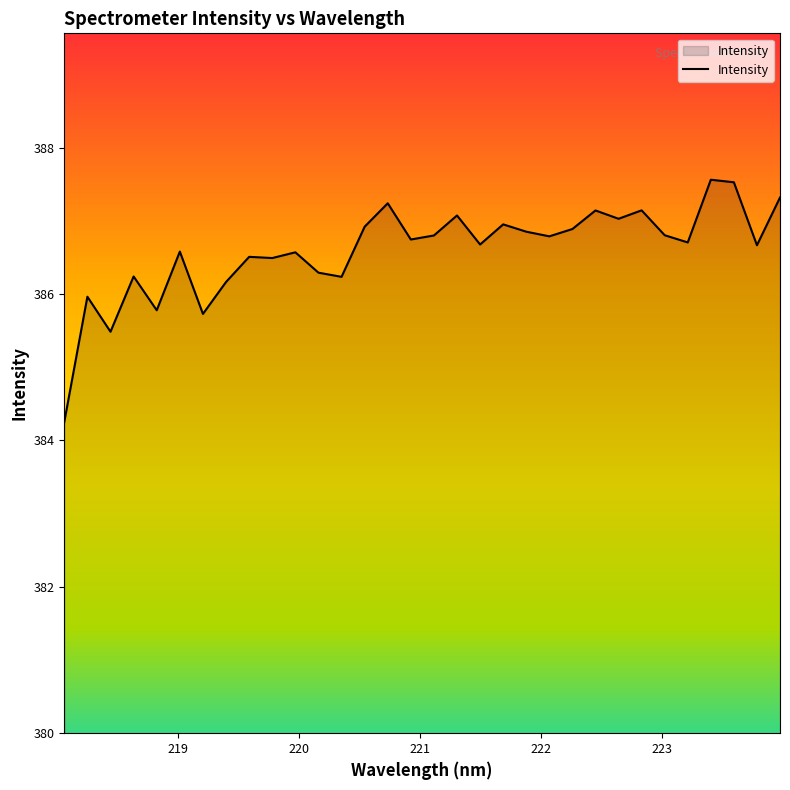

What is the difference between the maximum and minimum values?

3.3